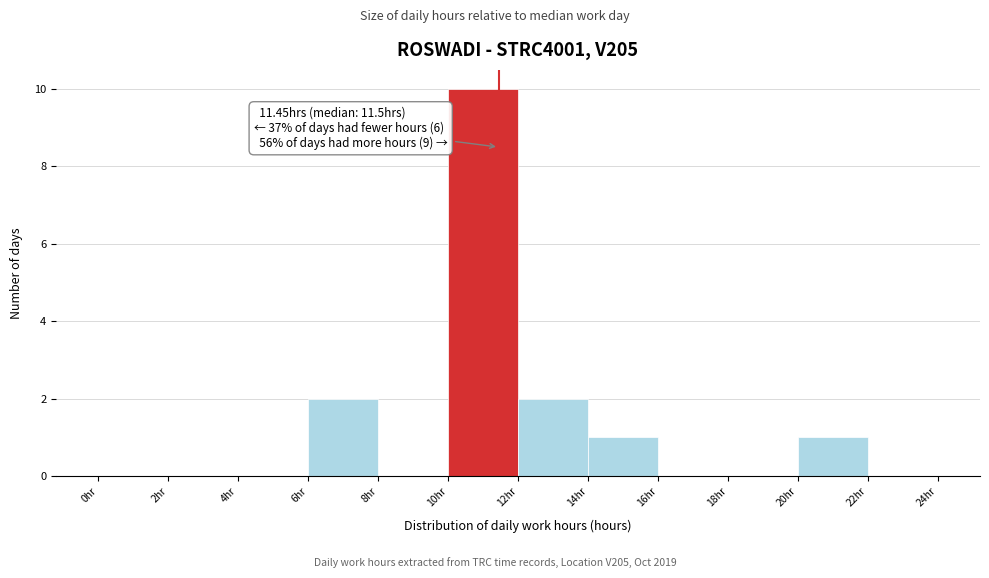

Which range on the x-axis has the tallest bar?

10 to 12